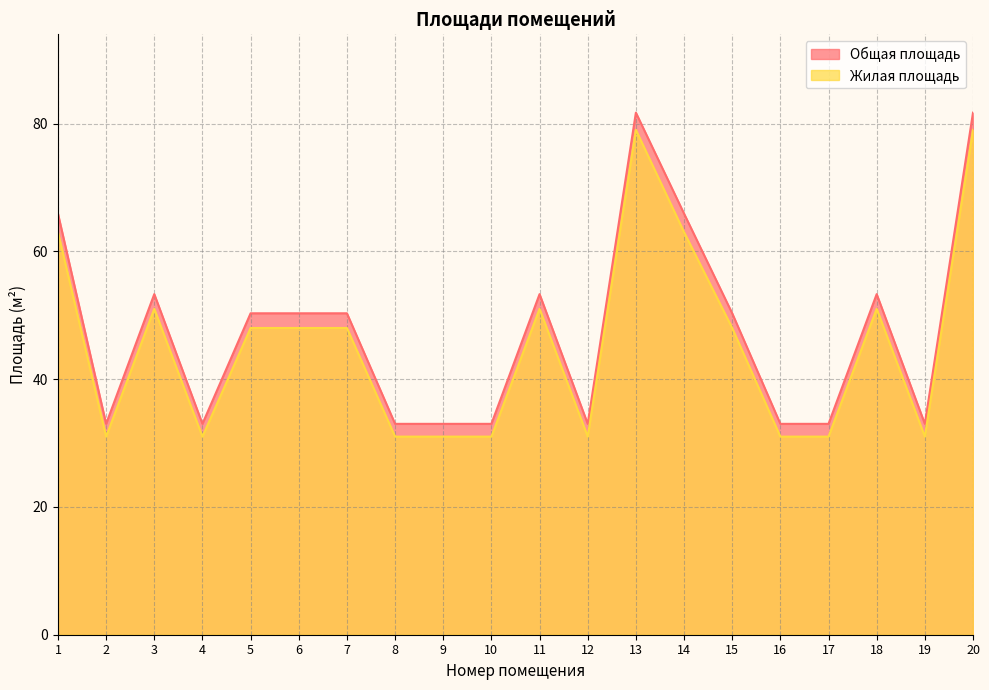

True or false: Жилая площадь and Общая площадь cross at least once.

False